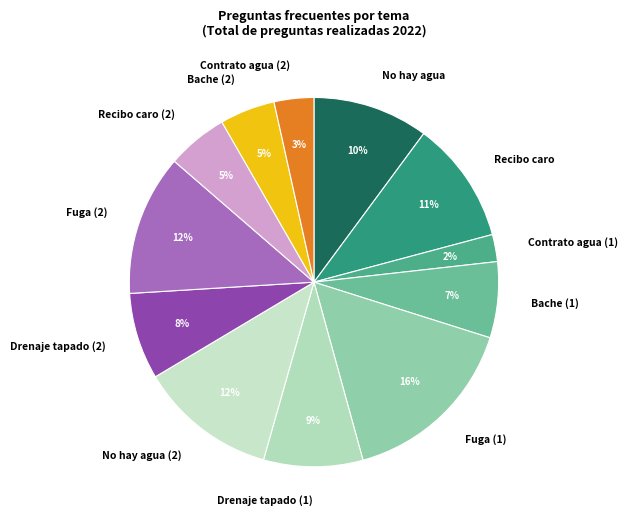

Count the number of slices in the pie.

12